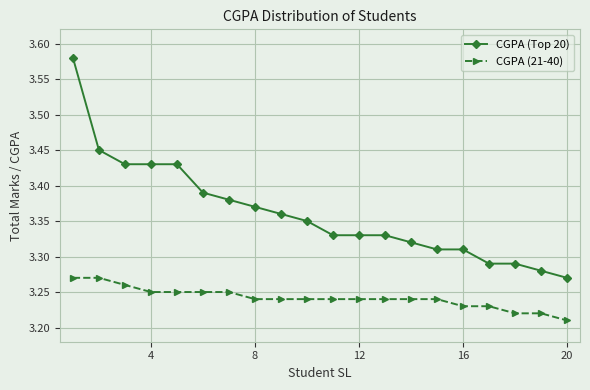

Rank the series by their maximum value, from lowest to highest.

CGPA (21-40), CGPA (Top 20)